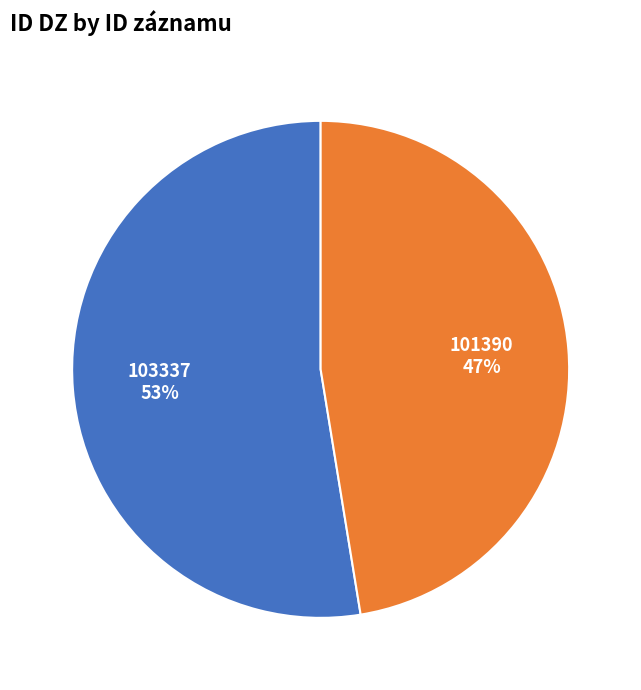

Which has a higher value, 101390 or 103337?

103337